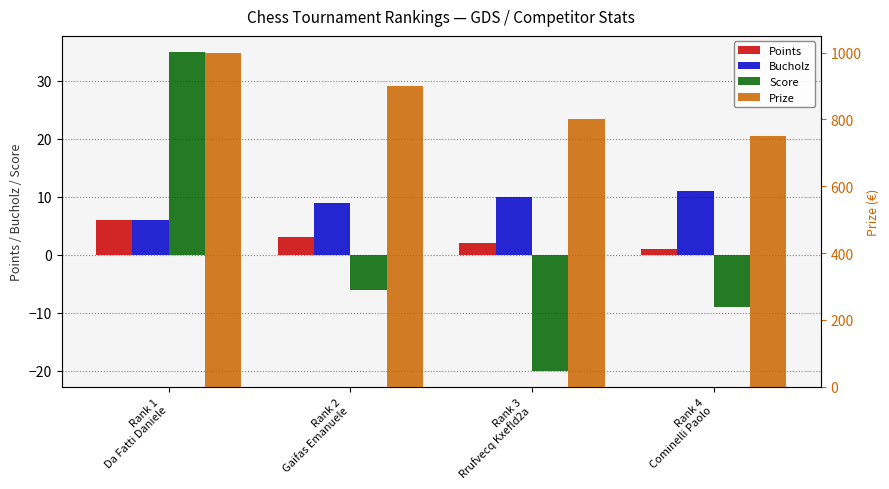

The value of Bucholz at Rank 3
Rrufvecq Kxefld2a is 5. True or false?

False